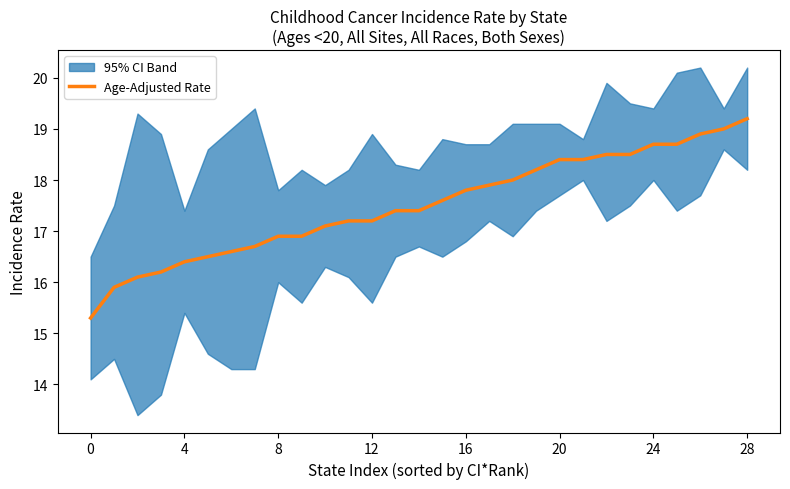

What is the sum of all values?

507.6